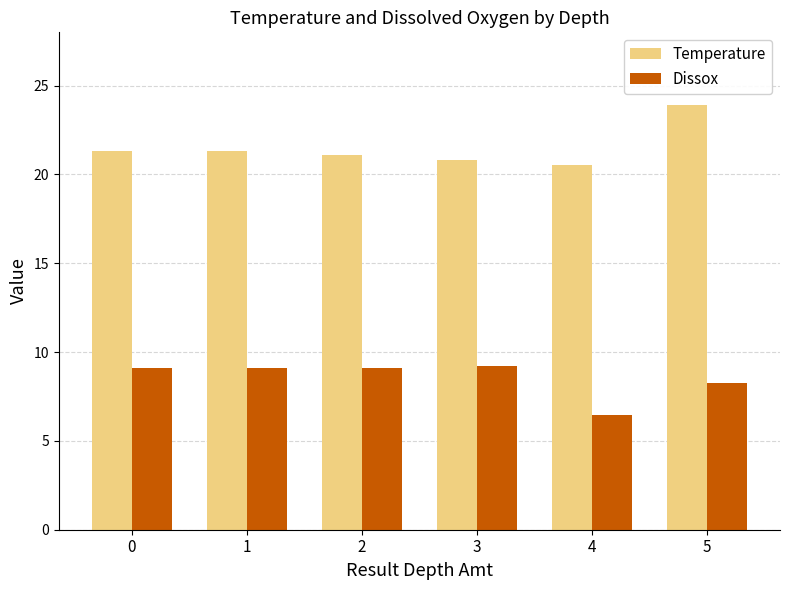

Count the number of categories in the chart.

6